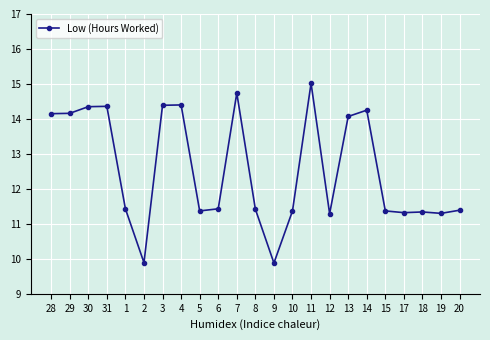

True or false: there are more than 2 points higher than both neighbors.

True